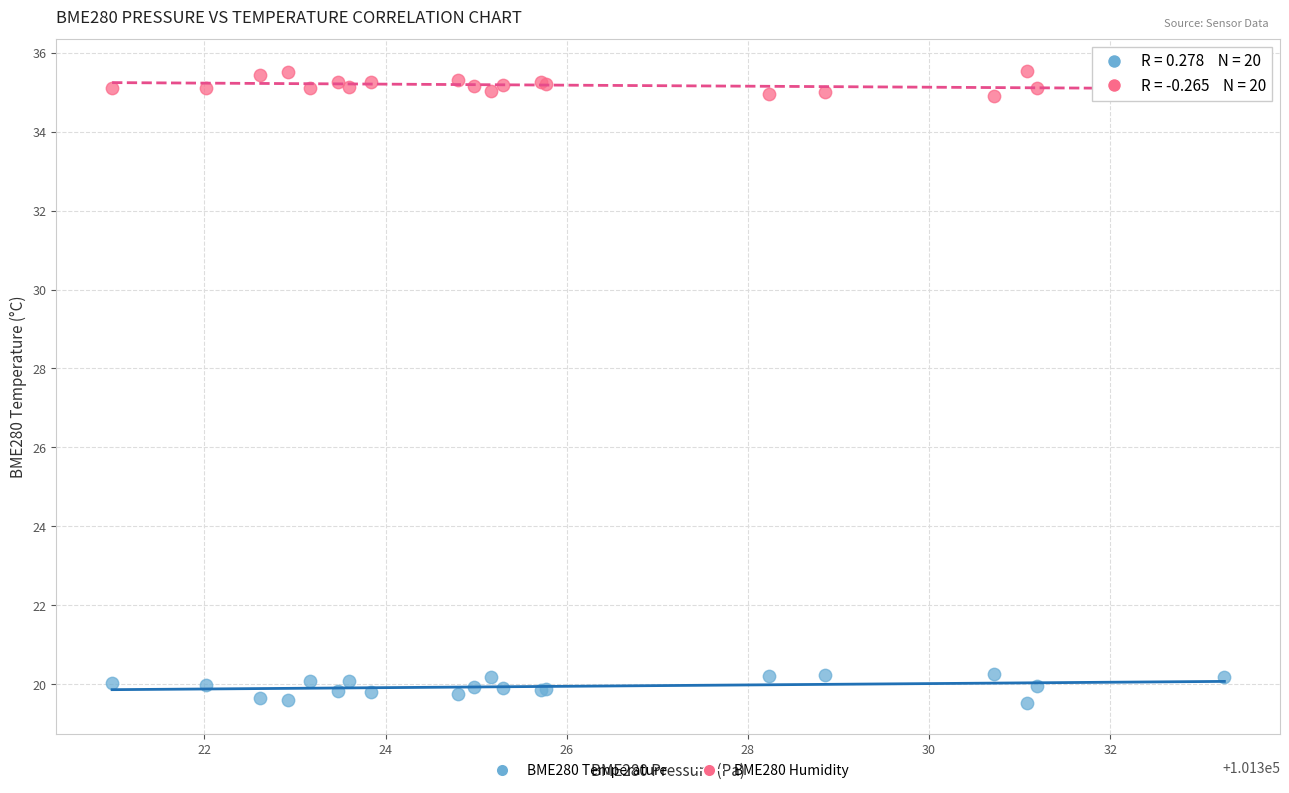

Which series reaches the maximum Y coordinate?

BME280 Humidity